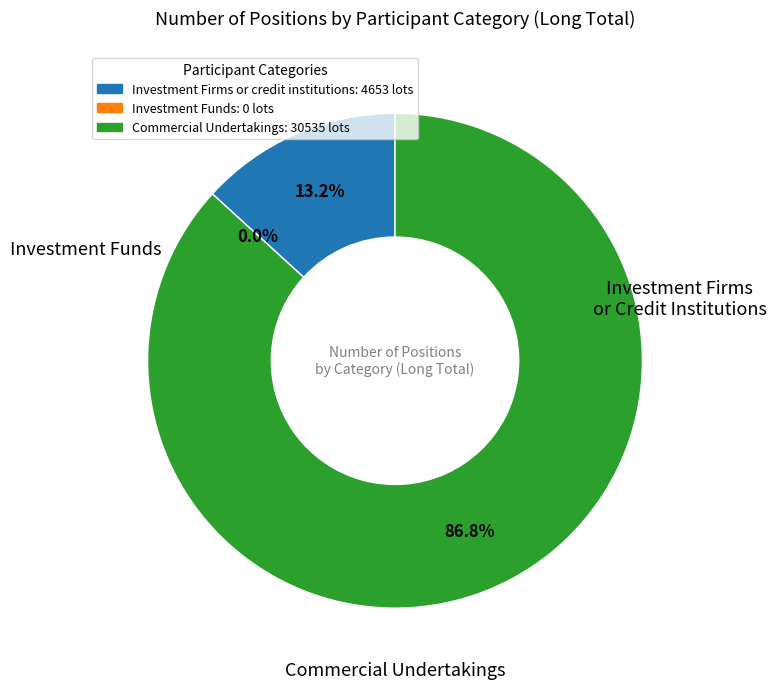

Do Commercial Undertakings and Investment Firms or credit institutions together represent more than half of the pie?

Yes